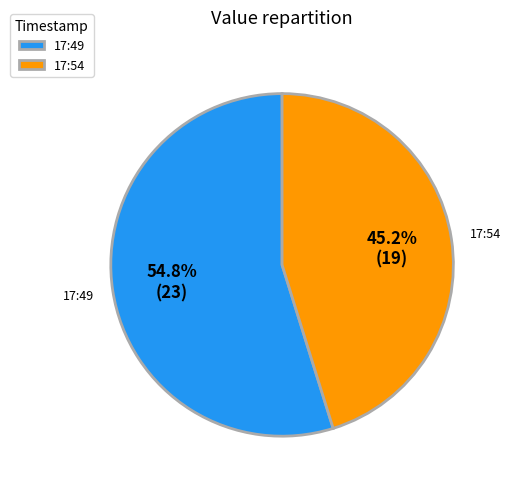

How many segments does this pie chart have?

2